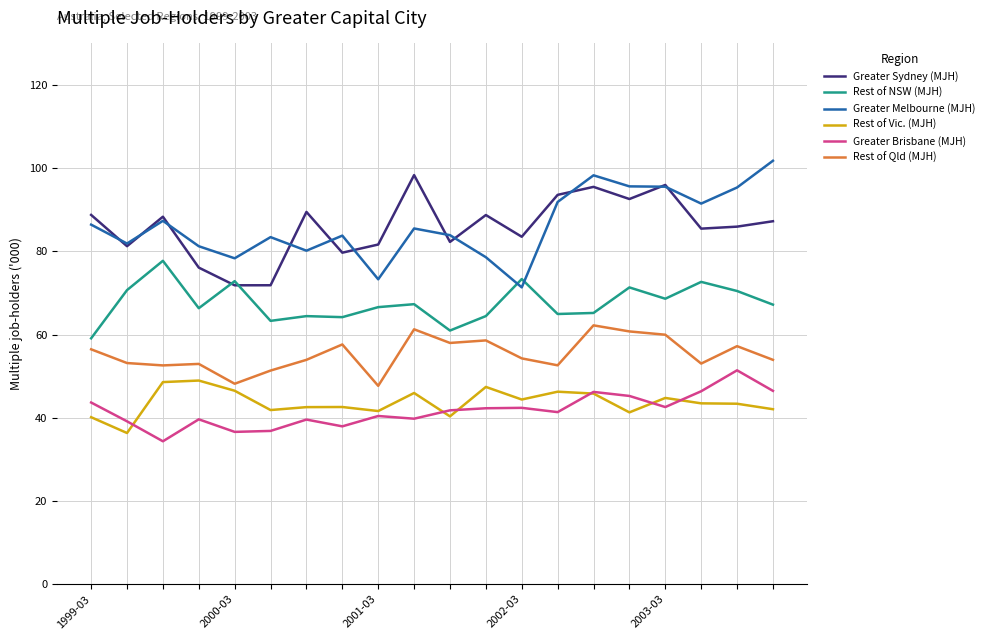

What is the minimum value for Greater Melbourne (MJH)?

71.4